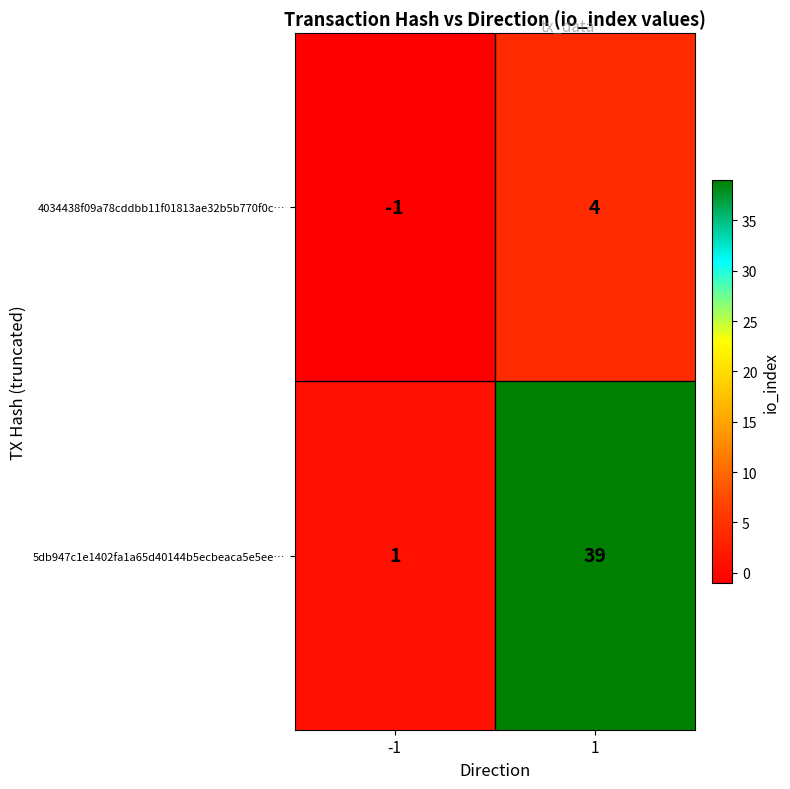

Rank the series by their maximum value, from highest to lowest.

5db947c1e1402fa1a65d40144b5ecbeaca5e5ee…, 4034438f09a78cddbb11f01813ae32b5b770f0c…